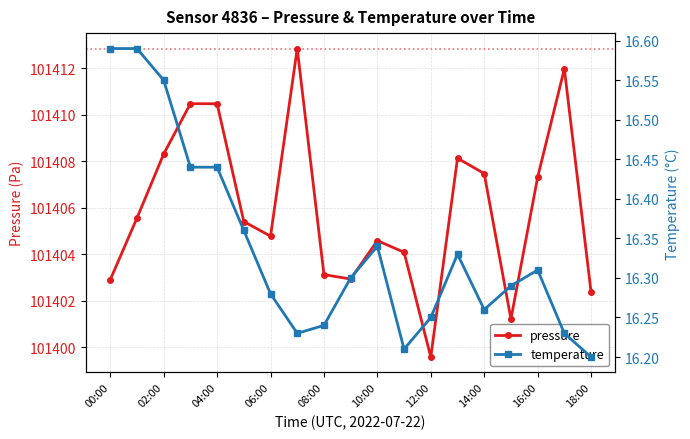

How many lines are shown in the chart?

2